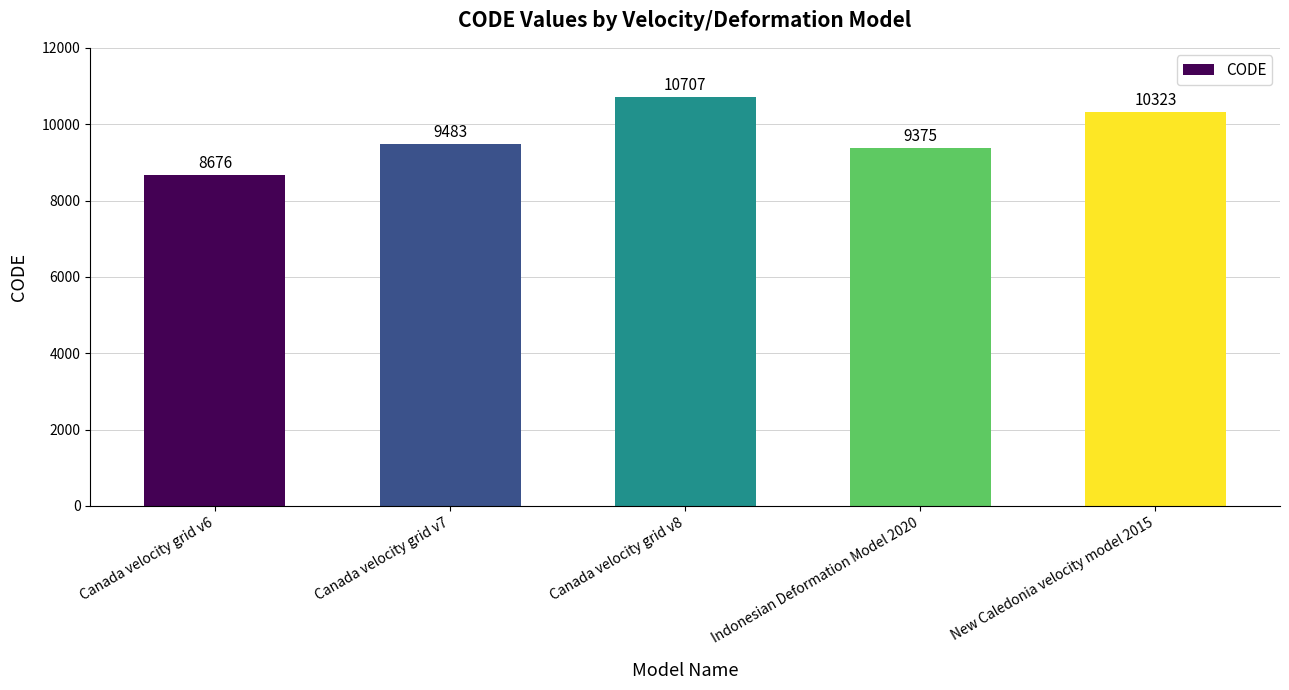

Between Canada velocity grid v7 and Indonesian Deformation Model 2020, which is larger?

Canada velocity grid v7